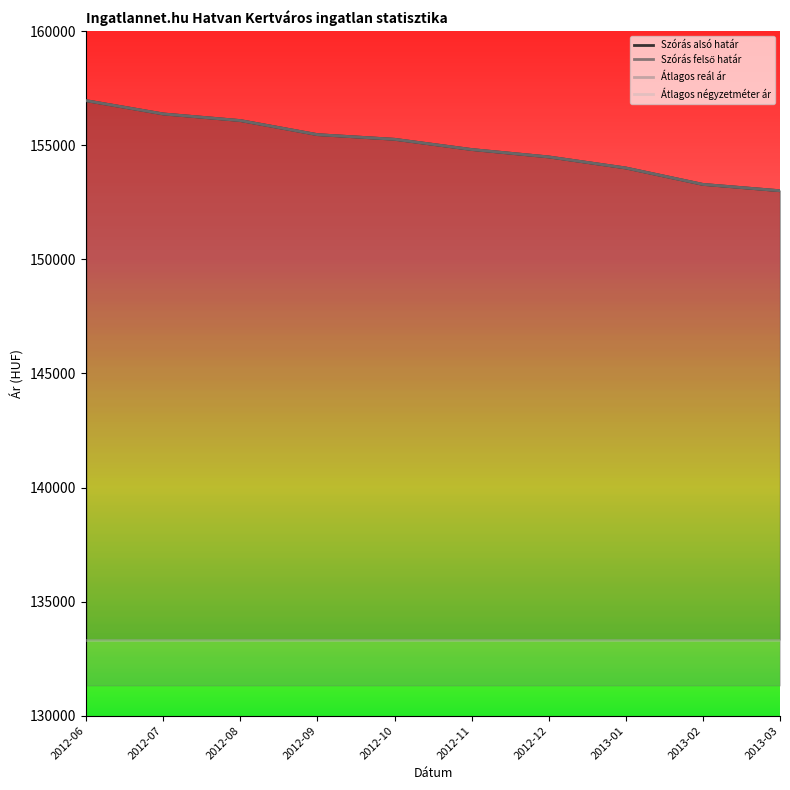

What position from the left is 2013-03?

10